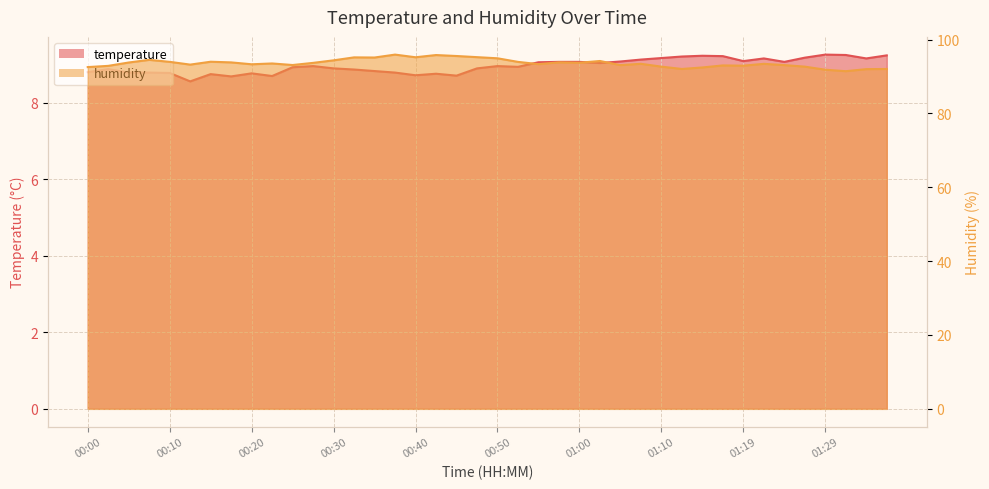

Which series has the widest spread of values?

humidity